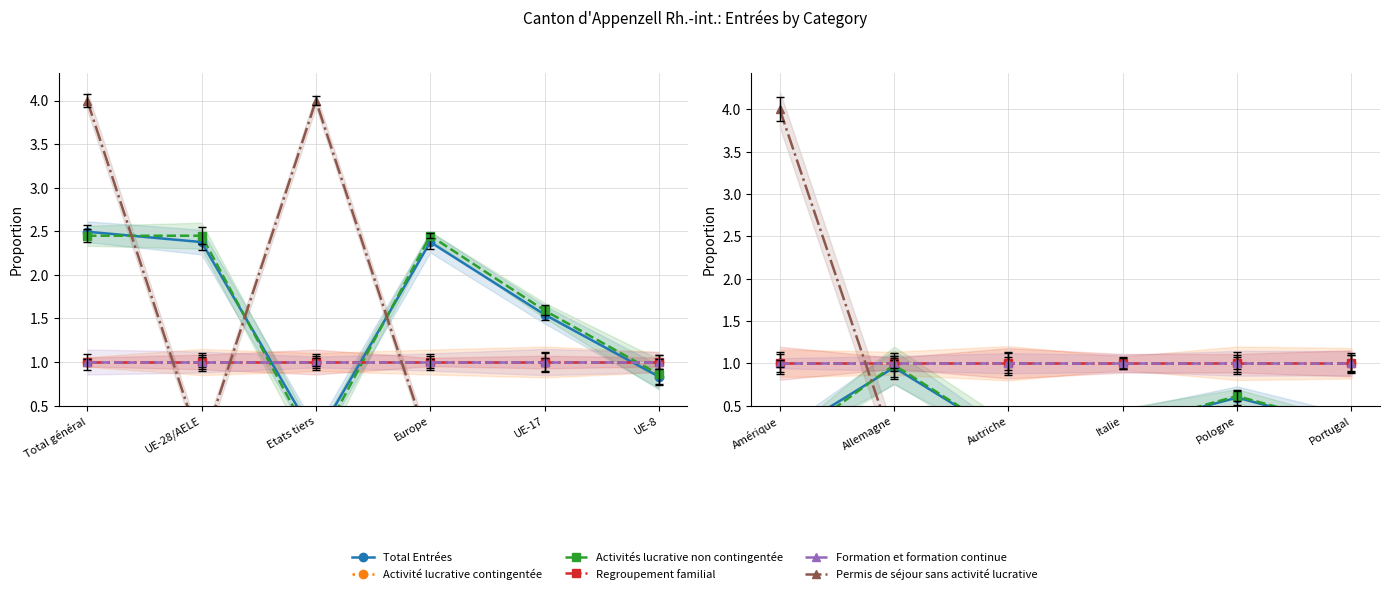

What are all the series names shown in the legend?

Total Entrées, Activité lucrative contingentée, Activités lucrative non contingentée, Regroupement familial, Formation et formation continue, Permis de séjour sans activité lucrative